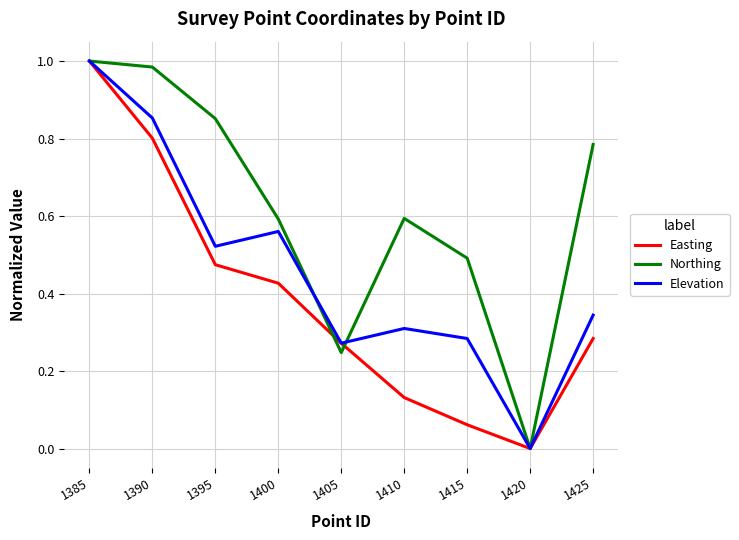

Is it true that Elevation equals 0.1 at 1405?

False